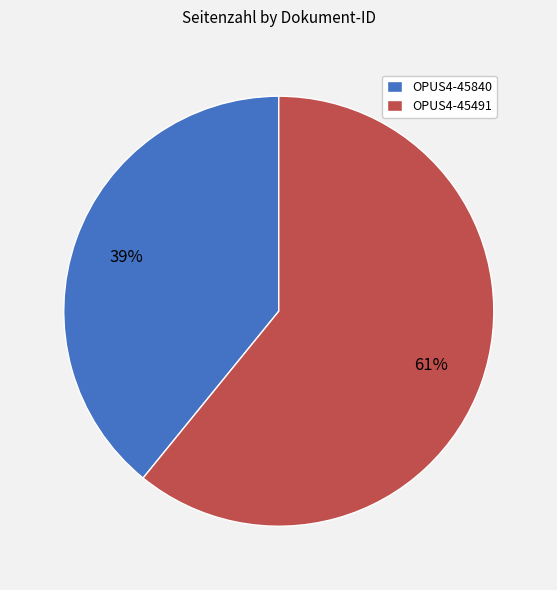

To the nearest percent, what portion does OPUS4-45840 represent?

39%